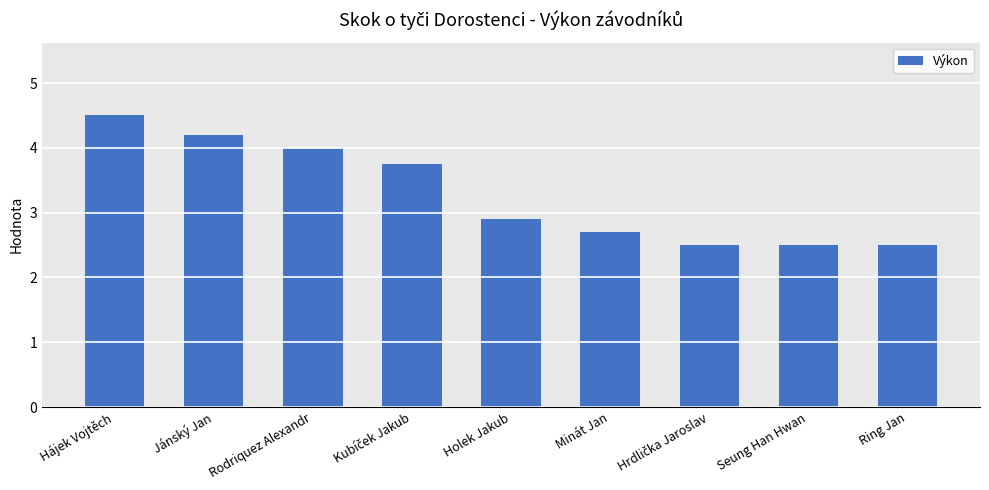

Reading left to right, extract all data points from this chart.

4.5	4.2	4.0	3.8	2.9	2.7	2.5	2.5	2.5